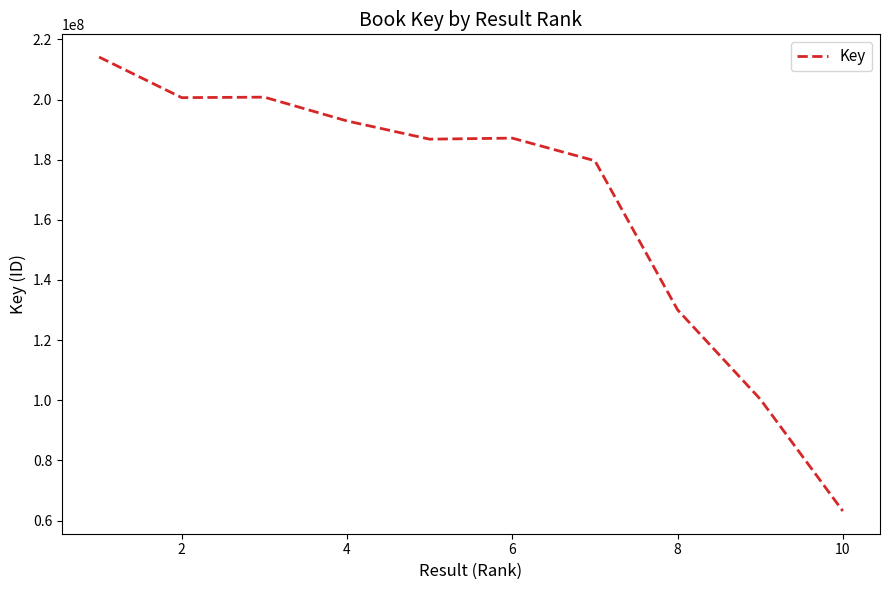

What is the maximum value shown in the chart?

214120230